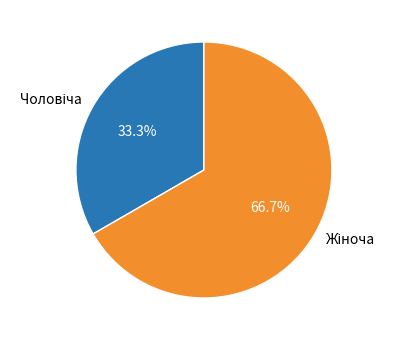

Is there a majority slice in this chart?

Yes